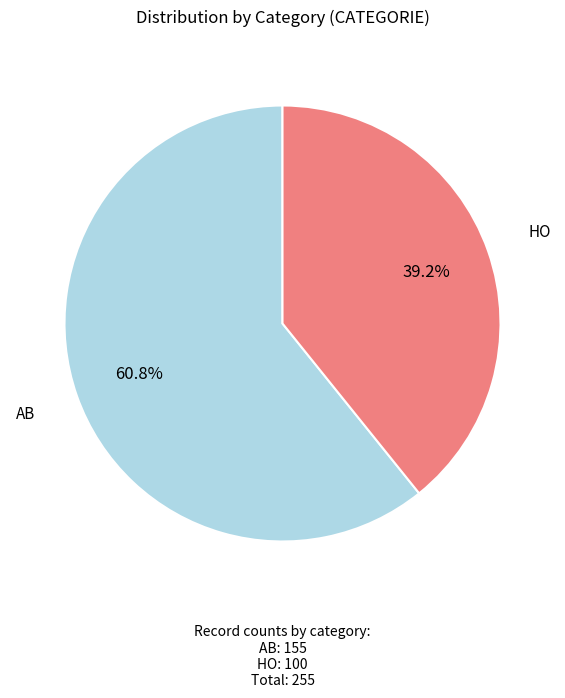

Do HO and AB together represent more than half of the pie?

Yes